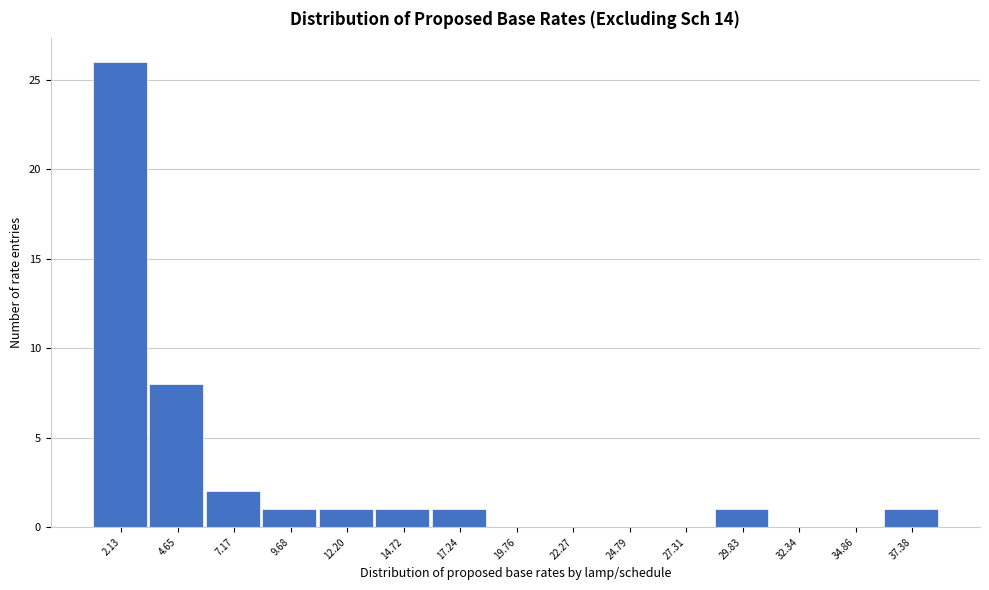

Reading left to right, list every bar in this chart as the range it spans on the x-axis followed by its height. Neither the bar edges nor the heights are printed on the chart, so give them approximately, as read against the axes.

1.0 to 3.5: 26
3.5 to 6.0: 8
6.0 to 8.5: 2
8.5 to 11.0: 1
11.0 to 13.5: 1
13.5 to 16.0: 1
16.0 to 18.5: 1
18.5 to 21.0: 0
21.0 to 23.5: 0
23.5 to 26.0: 0
26.0 to 28.5: 0
28.5 to 31.0: 1
31.0 to 33.5: 0
33.5 to 36.0: 0
36.0 to 38.5: 1